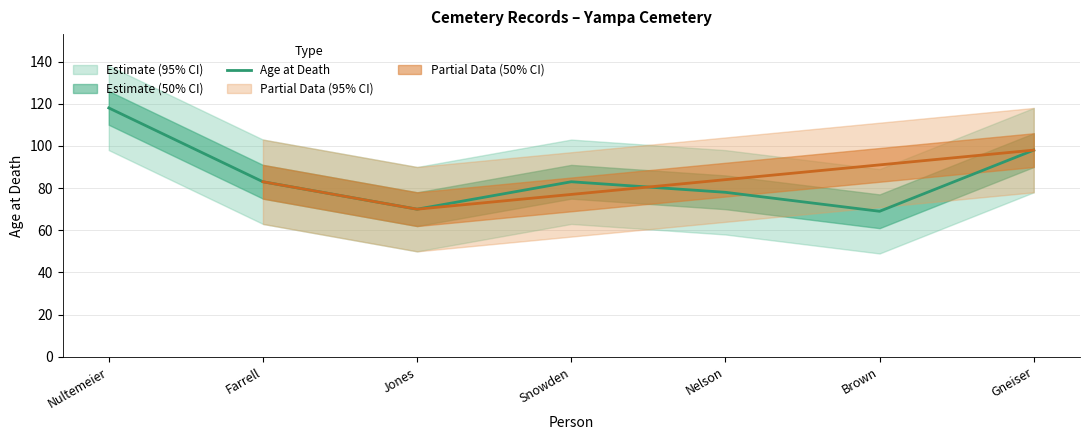

Between Nelson and Gneiser, which is larger?

Gneiser